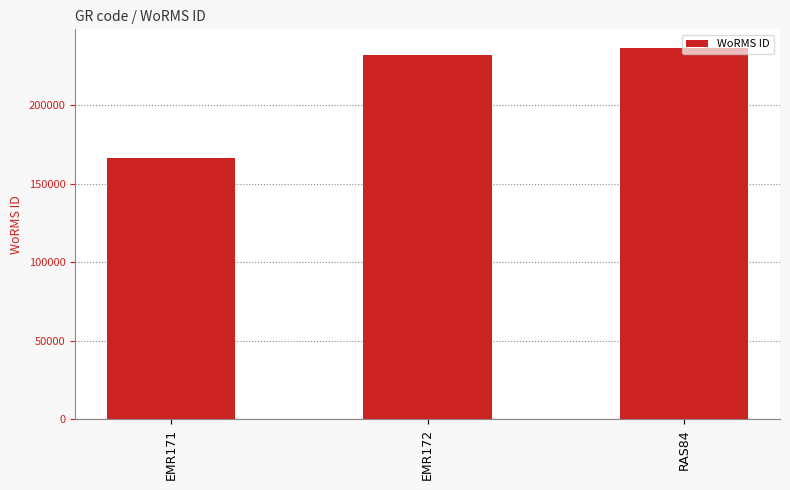

Between RAS84 and EMR172, which is larger?

RAS84